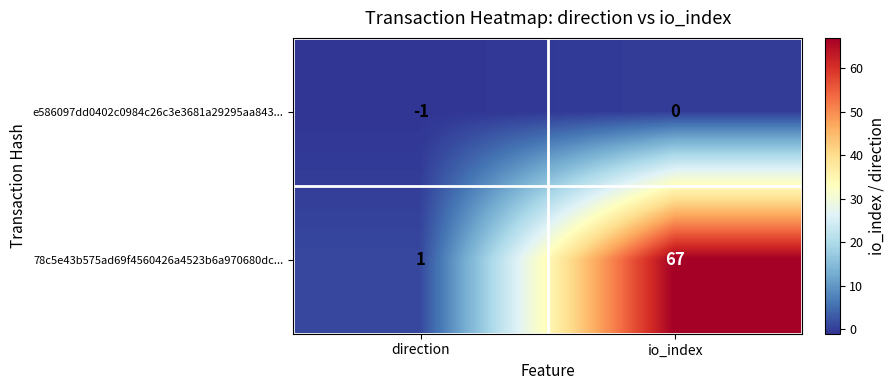

What value does the 78c5e43b575ad69f4560426a4523b6a970680dc... series have at io_index, to the nearest 10?

70